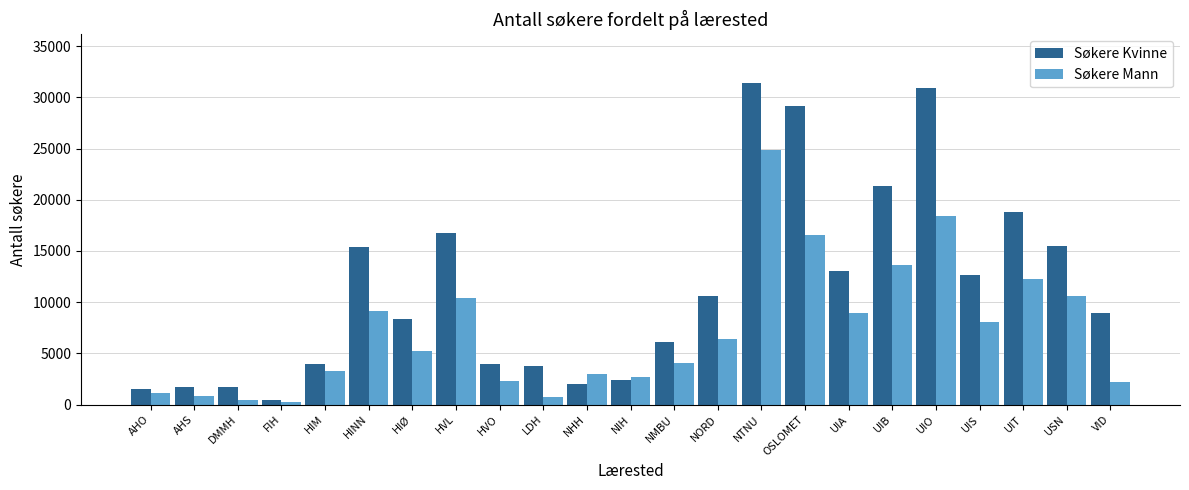

What is the sum of all Søkere Kvinne values?

260508